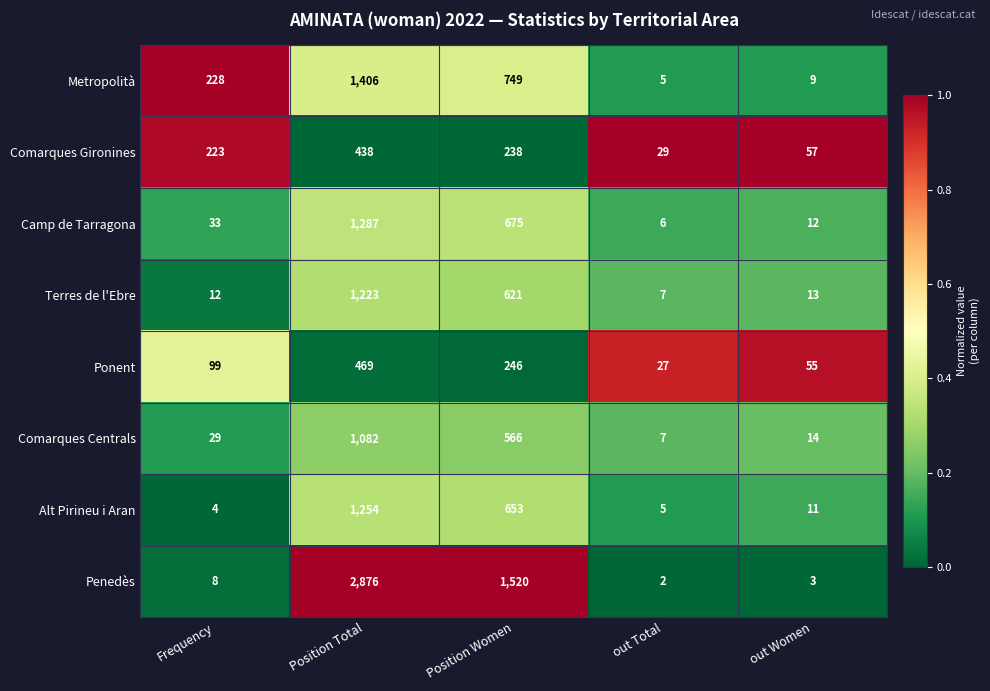

What is the average value of the Comarques Gironines series?

197